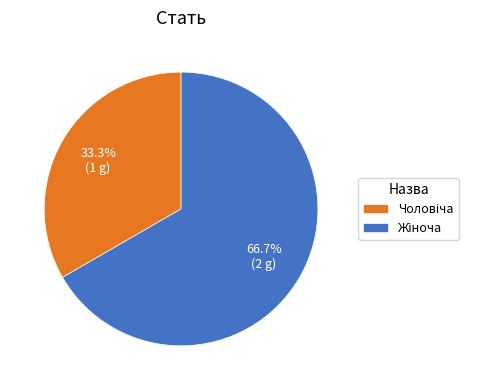

Is there any slice that represents more than half of the pie?

Yes